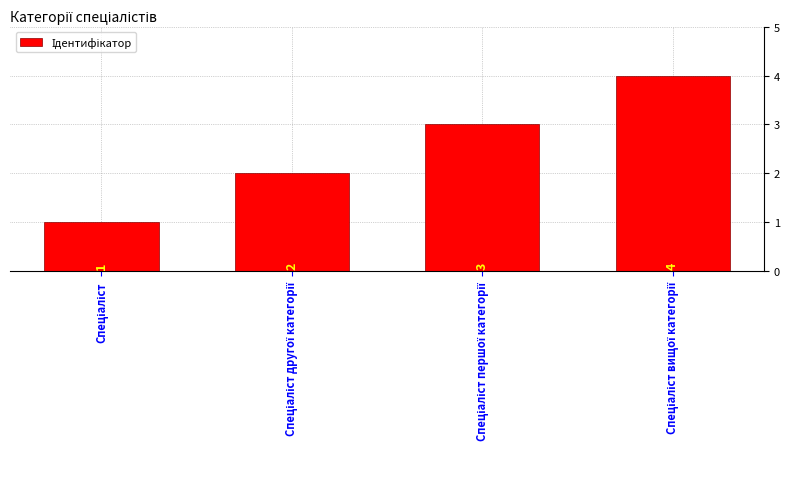

What is the sum of all values?

10